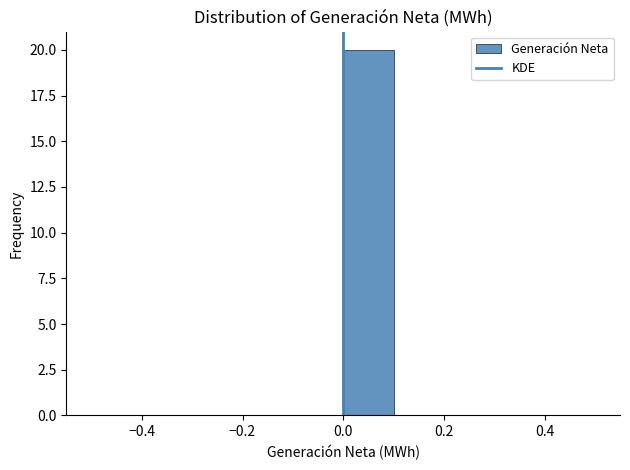

Reading left to right, list every bar in this chart as the range it spans on the x-axis followed by its height. The values are not printed on the chart, so give them approximately, as read against the axis.

-0.5 to -0.4: 0
-0.4 to -0.3: 0
-0.3 to -0.2: 0
-0.2 to -0.1: 0
-0.1 to 0.0: 0
0.0 to 0.1: 20
0.1 to 0.2: 0
0.2 to 0.3: 0
0.3 to 0.4: 0
0.4 to 0.5: 0